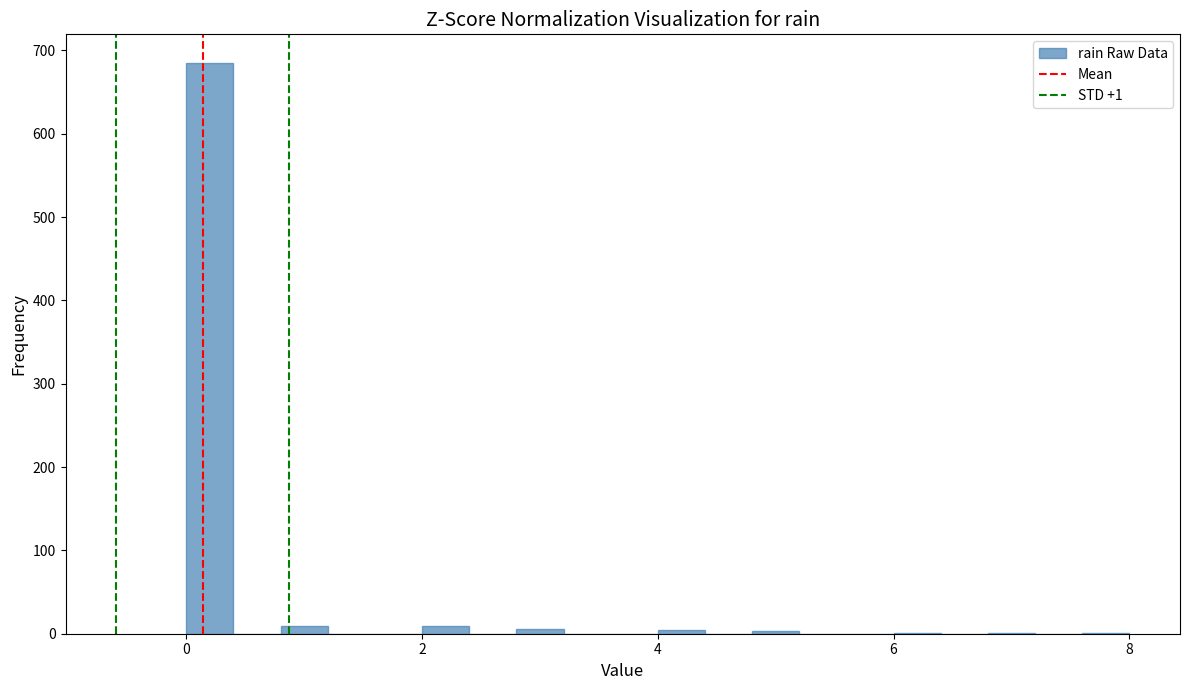

Read against the x-axis, roughly where is the centre of the tallest bar?

0.2